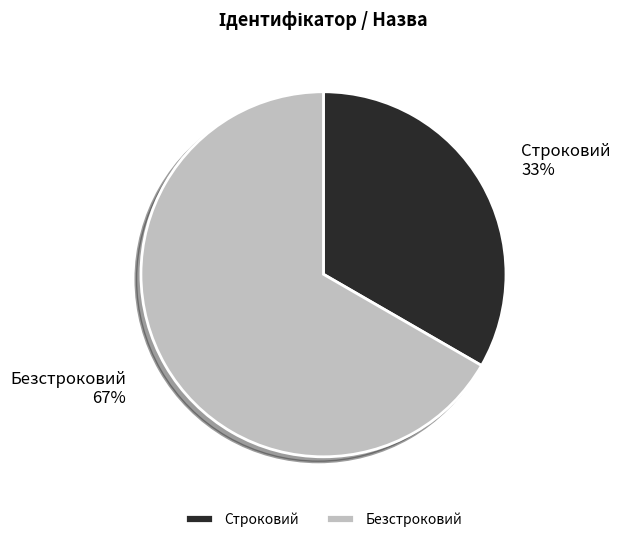

Do Строковий and Безстроковий together represent more than half of the pie?

Yes